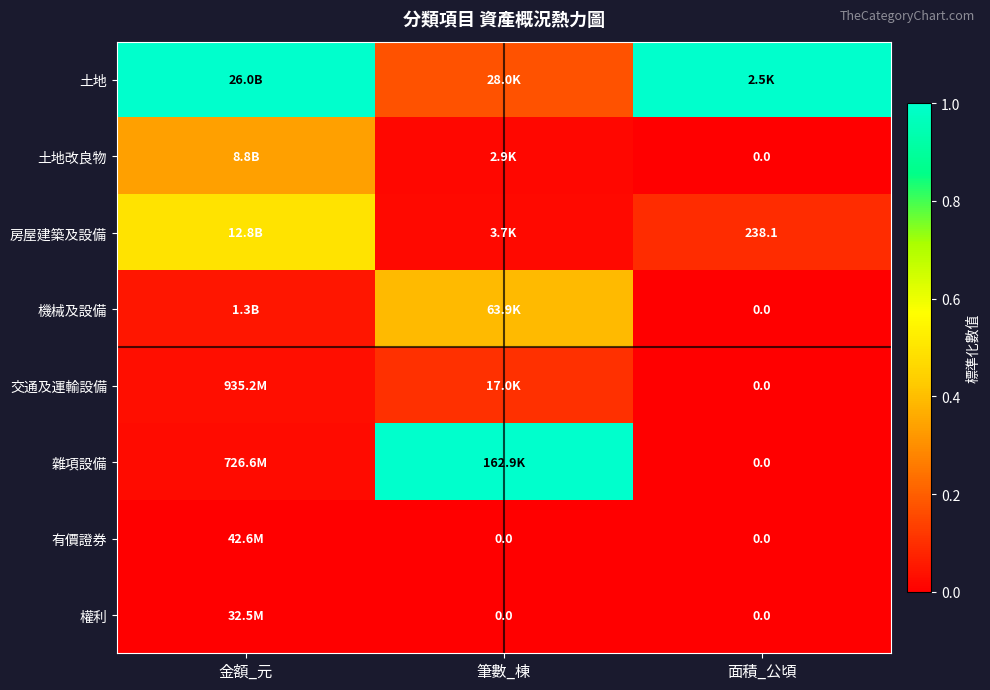

Rank the series at 筆數_棟 from highest to lowest value.

雜項設備, 機械及設備, 土地, 交通及運輸設備, 房屋建築及設備, 土地改良物, 有價證券, 權利